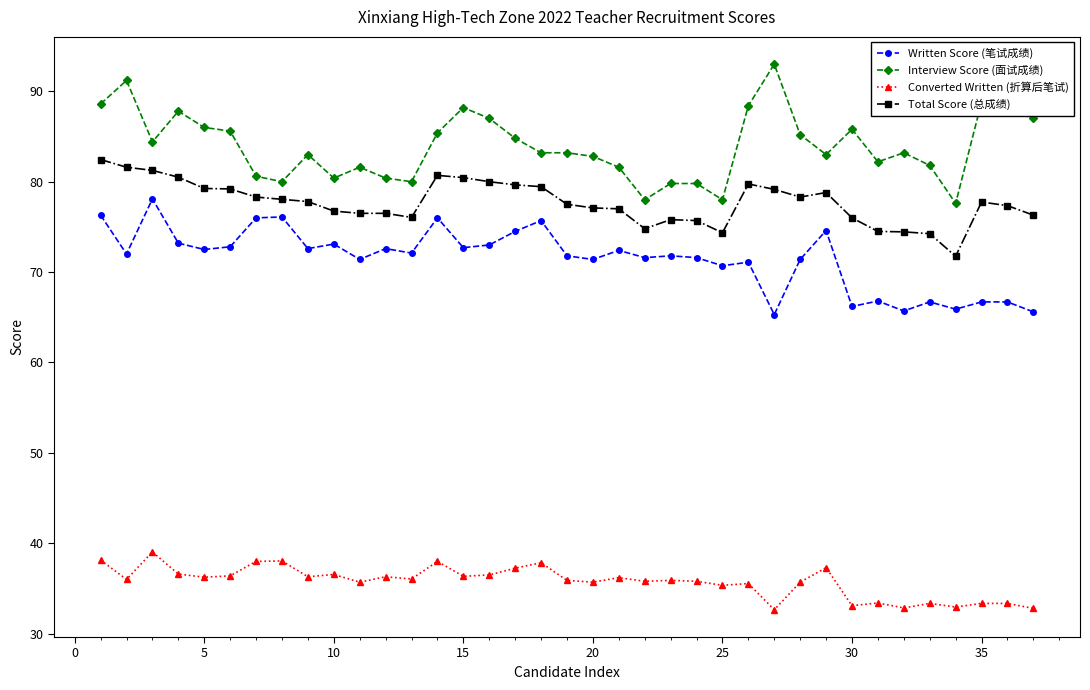

True or false: Total Score (总成绩) and Converted Written (折算后笔试) intersect in this chart.

False